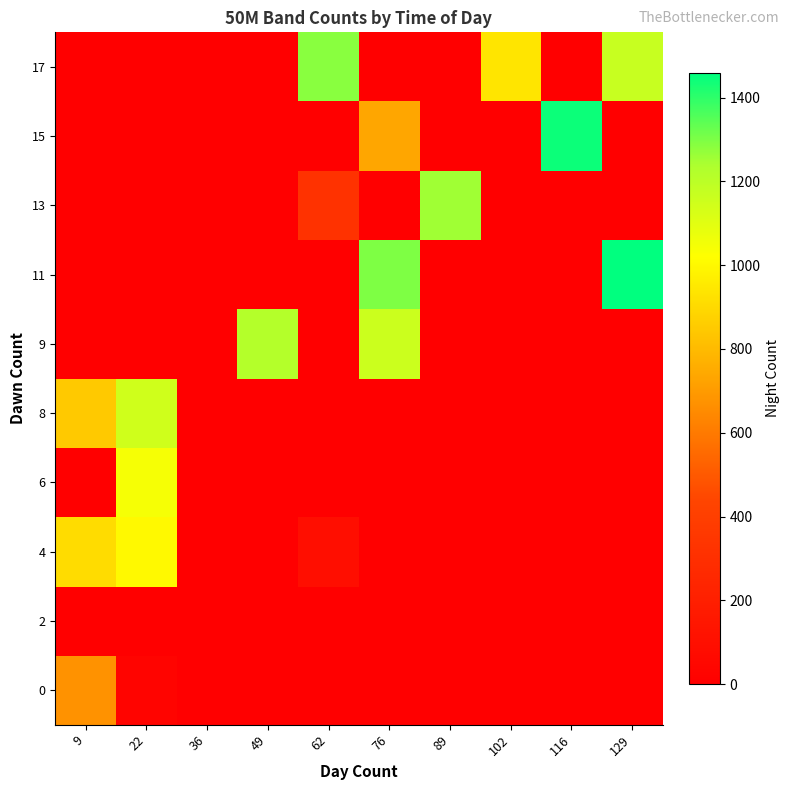

Reading left to right, list all the values displayed in this chart.

0: 9=675	22=27	36=0	49=0	62=0	76=0	89=0	102=0	116=0	129=0
2: 9=0	22=0	36=0	49=0	62=0	76=0	89=0	102=0	116=0	129=0
4: 9=910	22=1005	36=0	49=0	62=94	76=0	89=0	102=0	116=0	129=0
6: 9=0	22=1044	36=0	49=0	62=0	76=0	89=0	102=0	116=0	129=0
8: 9=847	22=1148	36=0	49=0	62=0	76=0	89=0	102=0	116=0	129=0
9: 9=0	22=0	36=0	49=1218	62=0	76=1158	89=0	102=0	116=0	129=0
11: 9=0	22=0	36=0	49=0	62=0	76=1299	89=0	102=0	116=0	129=1459
13: 9=0	22=0	36=0	49=0	62=323	76=0	89=1254	102=0	116=0	129=0
15: 9=0	22=0	36=0	49=0	62=0	76=735	89=0	102=0	116=1443	129=0
17: 9=0	22=0	36=0	49=0	62=1285	76=0	89=0	102=940	116=0	129=1170